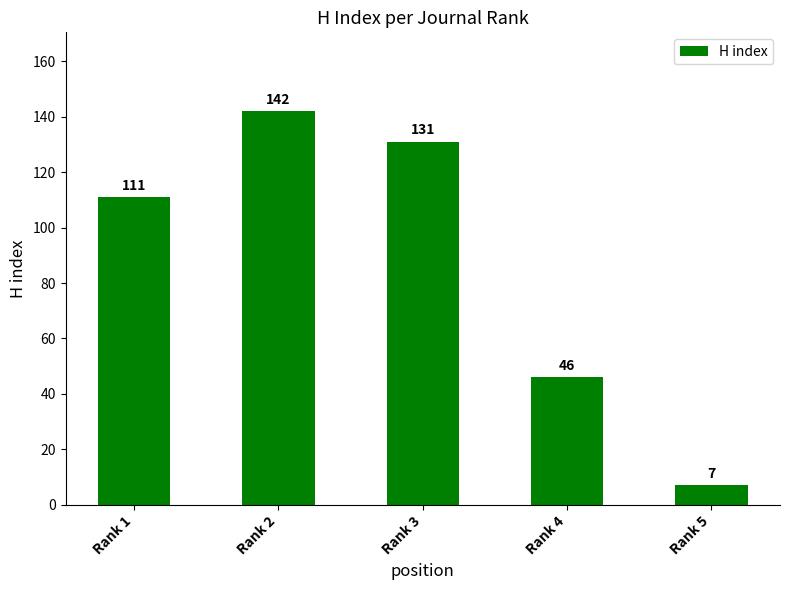

The chart shows a value of 142 at Rank 2. True or false?

True